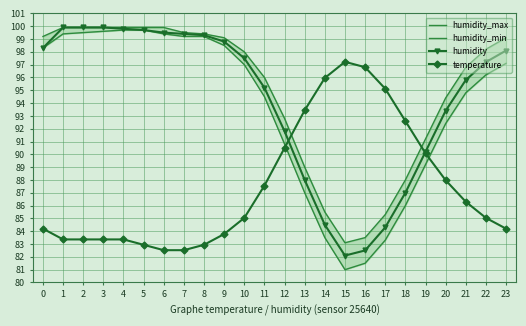

What is the spread (max minus min) of values at 4?

16.5